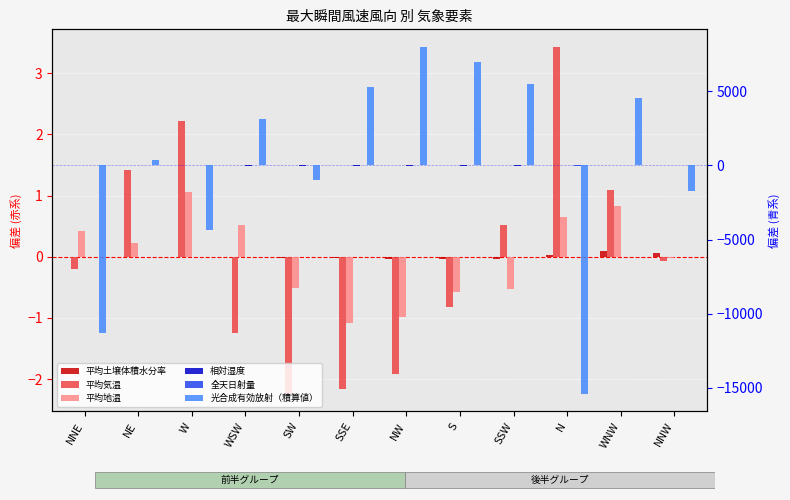

Read the 全天日射量 value at SSW.

2.7